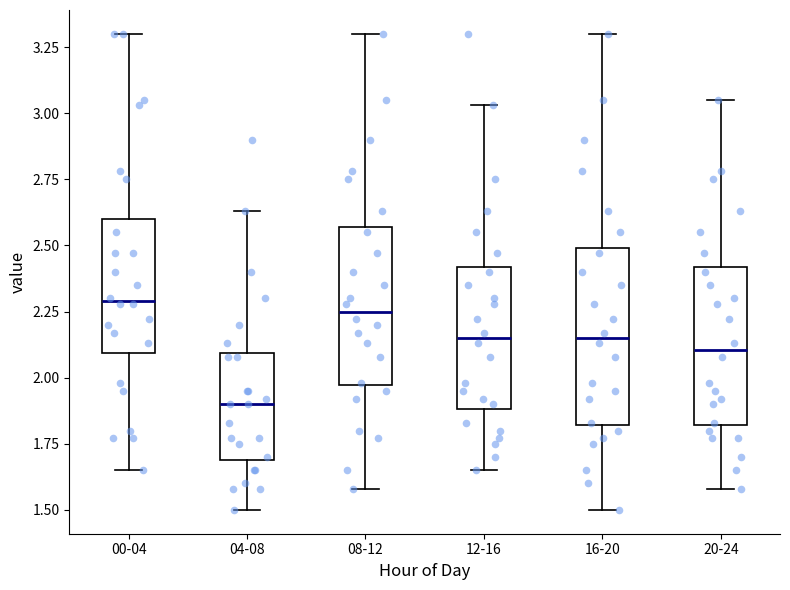

Reading left to right, read every box against the y-axis: the position of its median line, the range the box covers, and the ends of its whiskers. The values are not printed on the chart, so give them approximately, as read against the axis.

00-04: median 2.30, box 2.10 to 2.60, whiskers 1.65 to 3.30
04-08: median 1.90, box 1.70 to 2.10, whiskers 1.50 to 2.65
08-12: median 2.25, box 1.95 to 2.55, whiskers 1.60 to 3.30
12-16: median 2.15, box 1.90 to 2.40, whiskers 1.65 to 3.05
16-20: median 2.15, box 1.80 to 2.50, whiskers 1.50 to 3.30
20-24: median 2.10, box 1.80 to 2.40, whiskers 1.60 to 3.05